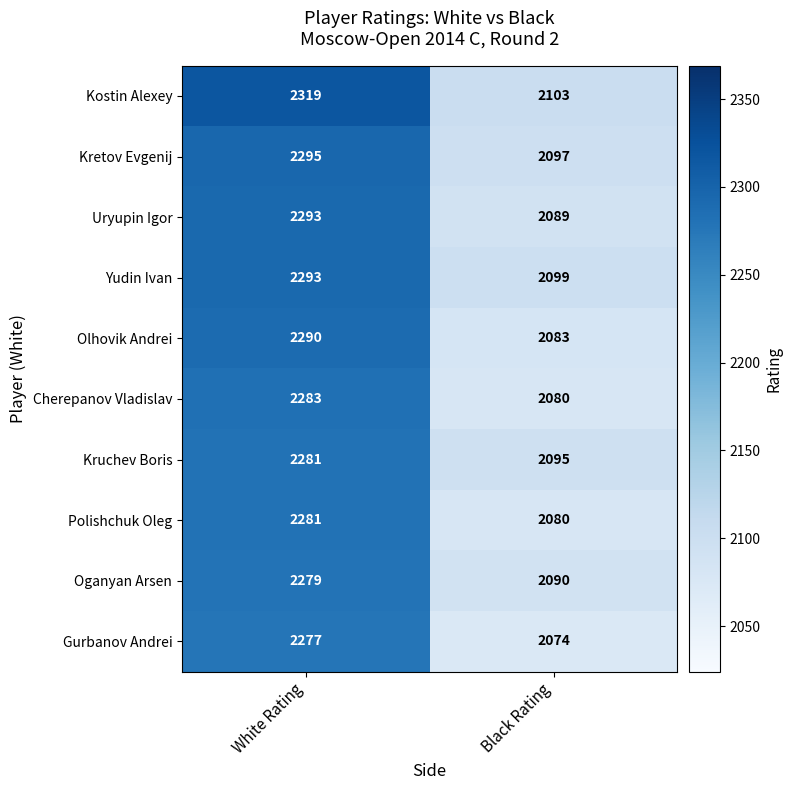

Which series has the widest spread of values?

Kostin Alexey